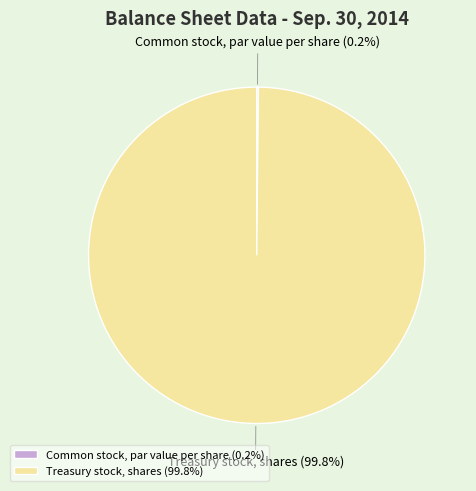

Is there a majority slice in this chart?

Yes